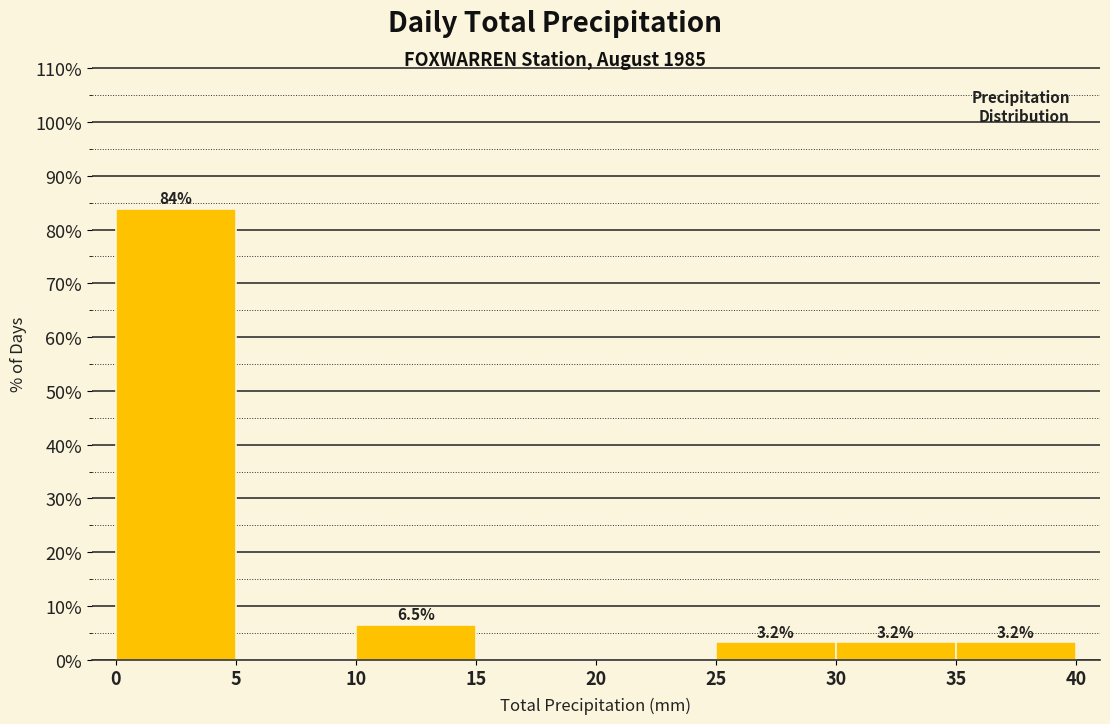

Which range on the x-axis has the tallest bar?

0 to 5